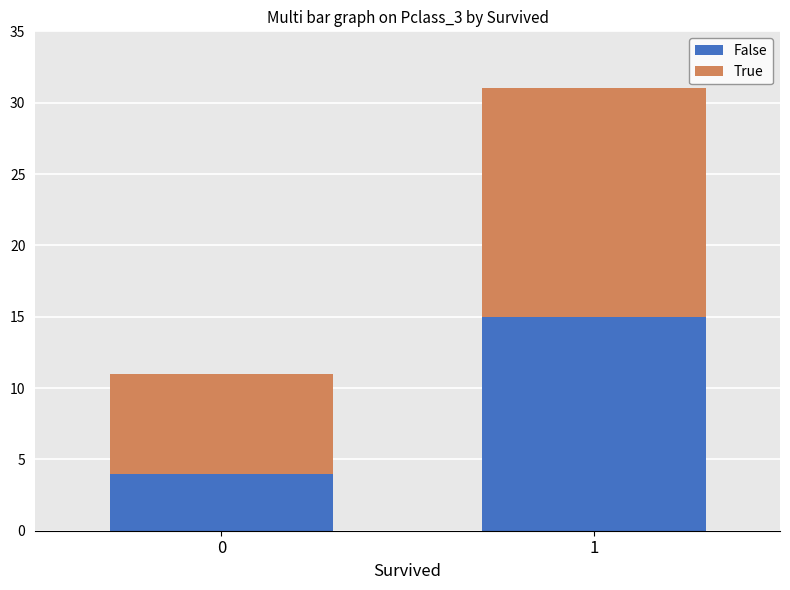

At which category is the sum across all series the highest?

1